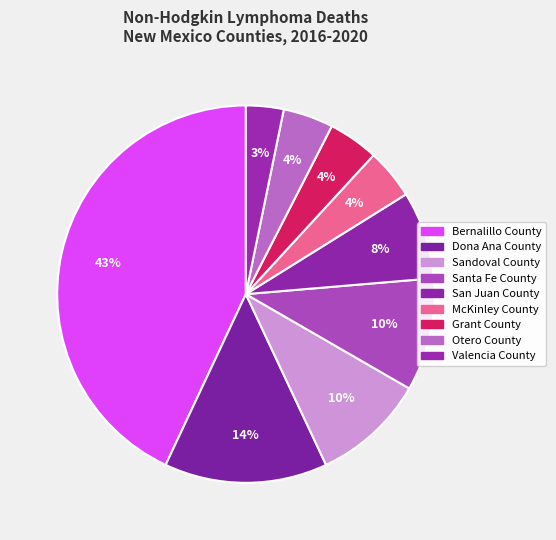

How many slices are in this pie chart?

9